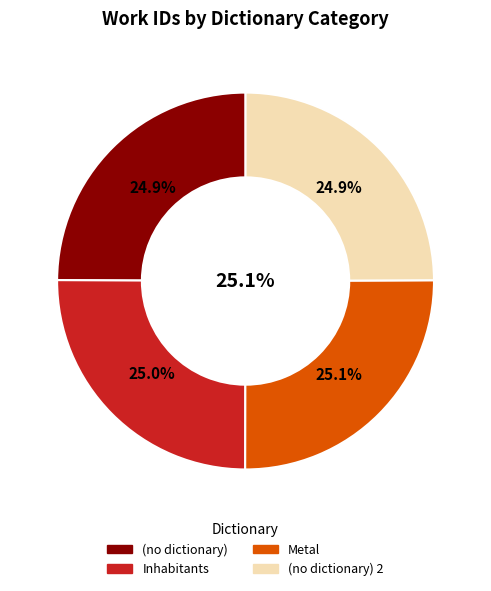

Which has a higher value, (no dictionary) or Metal?

Metal